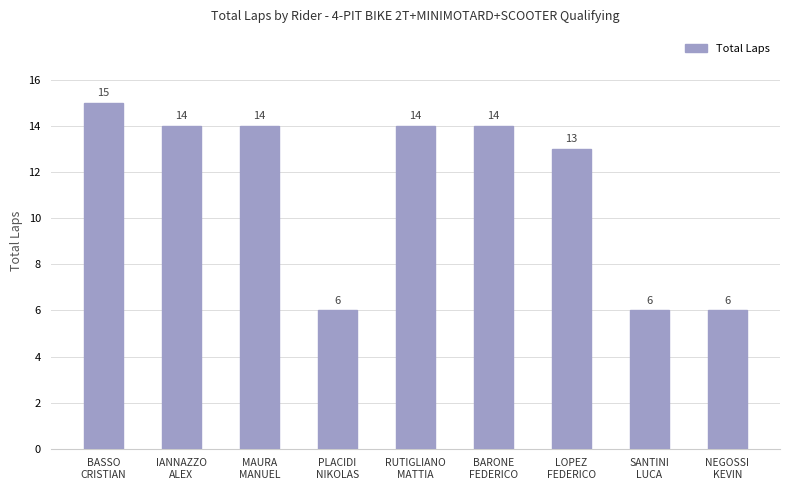

Count the values in the range 6 to 14.

8